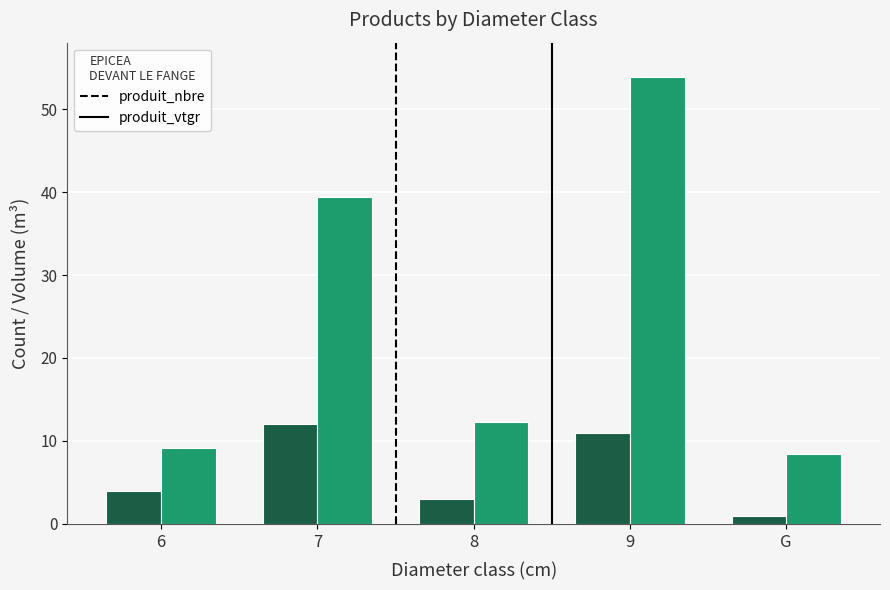

Which series changed the most between 8 and 9?

produit_vtgr